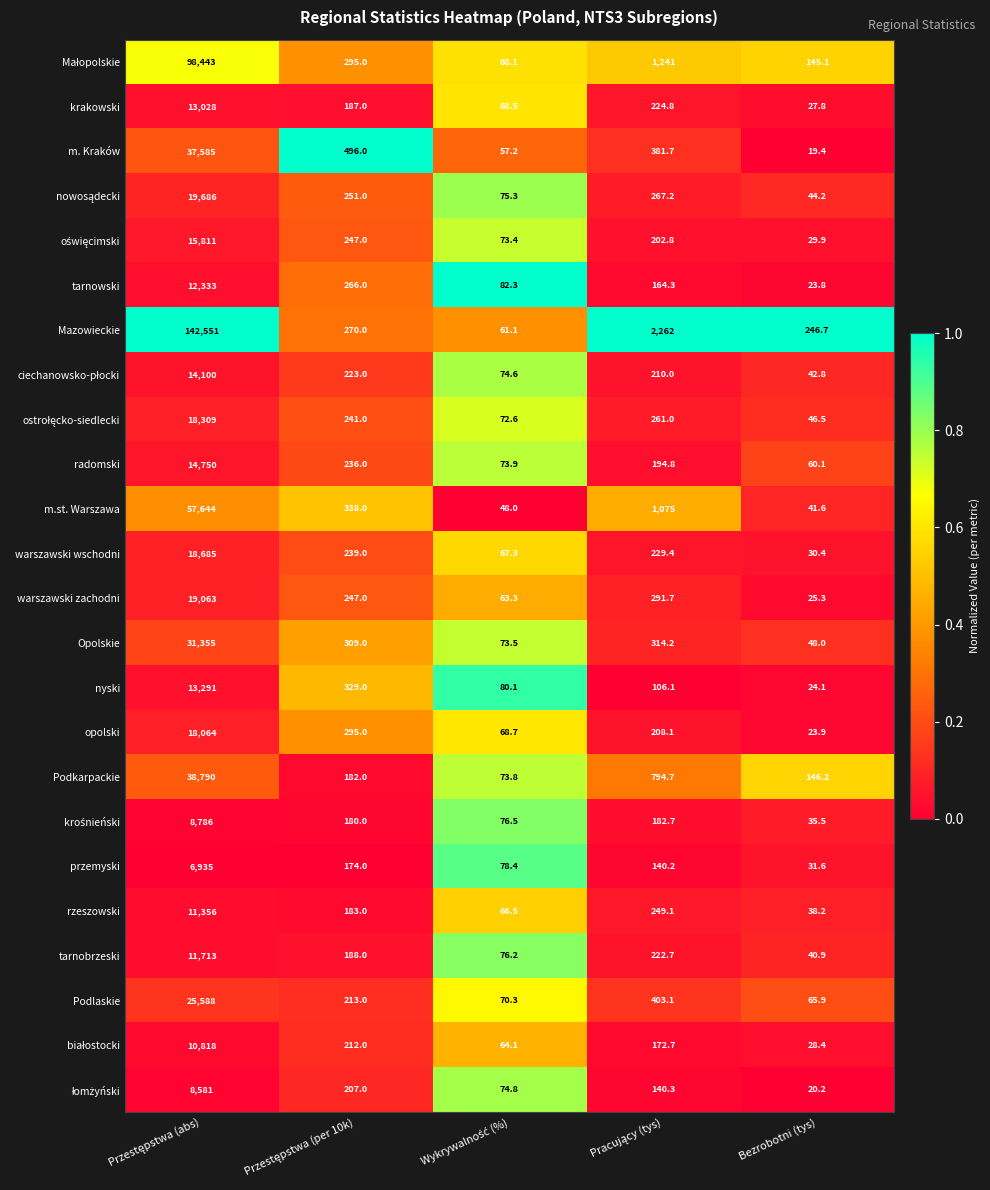

How many categories are shown in the chart?

5